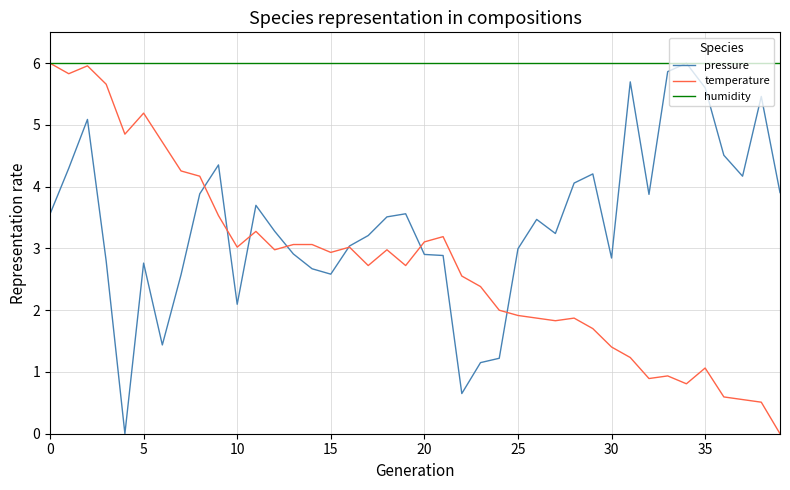

What is the difference between the maximum and minimum values in the temperature series?

6.0